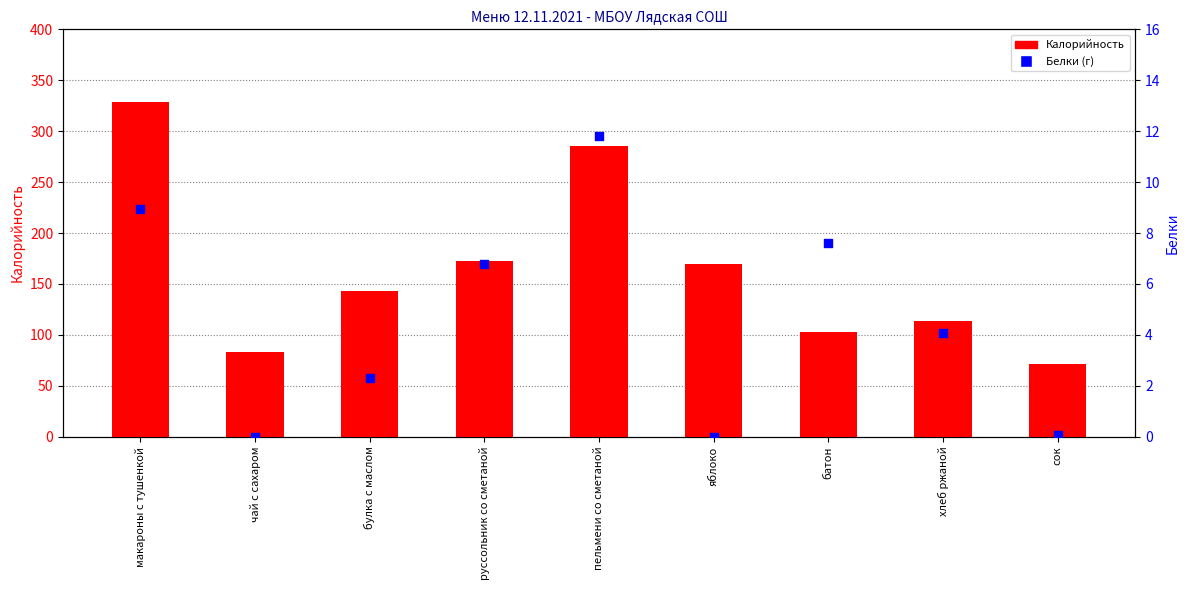

What are all the series names shown in the legend?

Калорийность, Белки